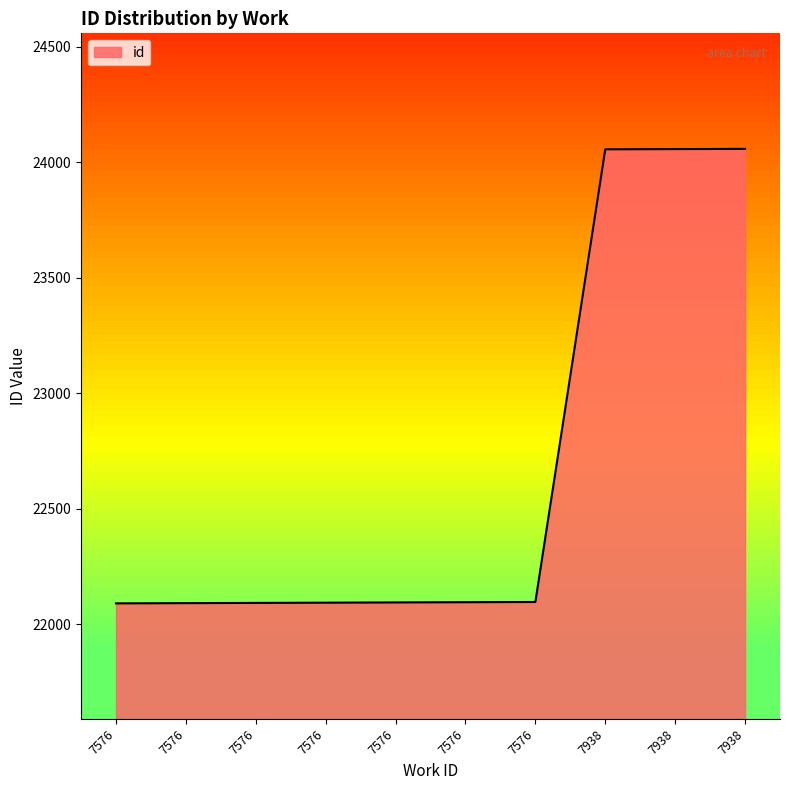

Reading left to right, what are all the values shown in this chart?

22090	22091	22092	22093	22094	22095	22096	24055	24056	24057